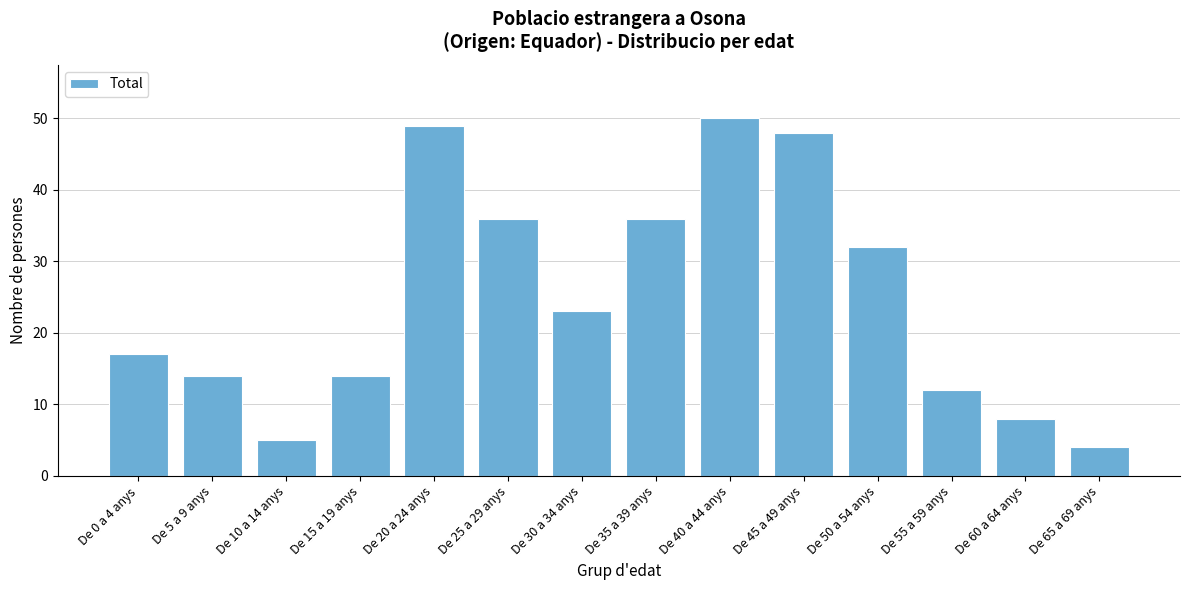

Reading left to right, transcribe all the data shown in this chart.

17	14	5	14	49	36	23	36	50	48	32	12	8	4